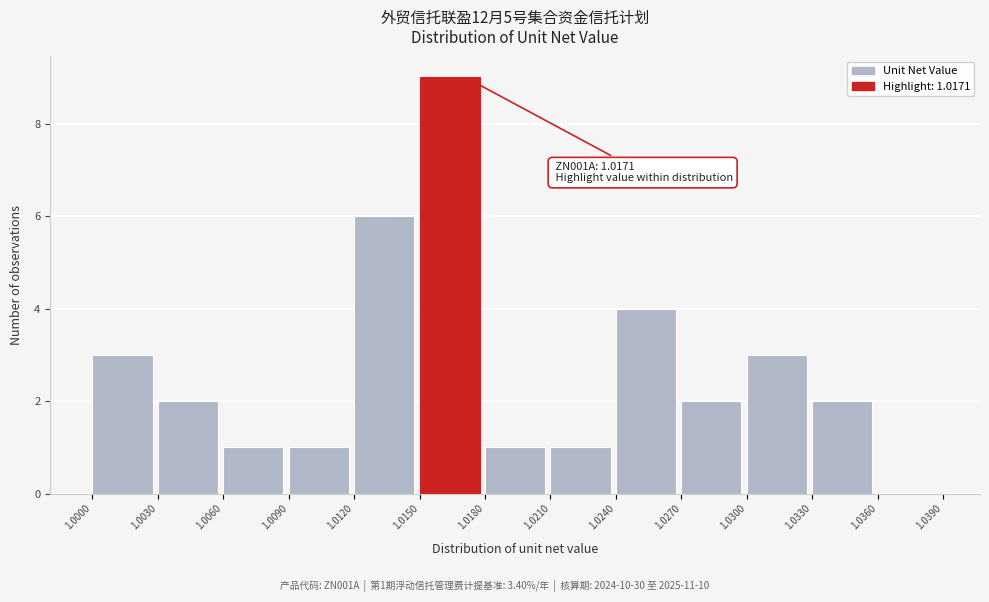

Over which range of the x-axis is the bar tallest?

1.0150 to 1.0180